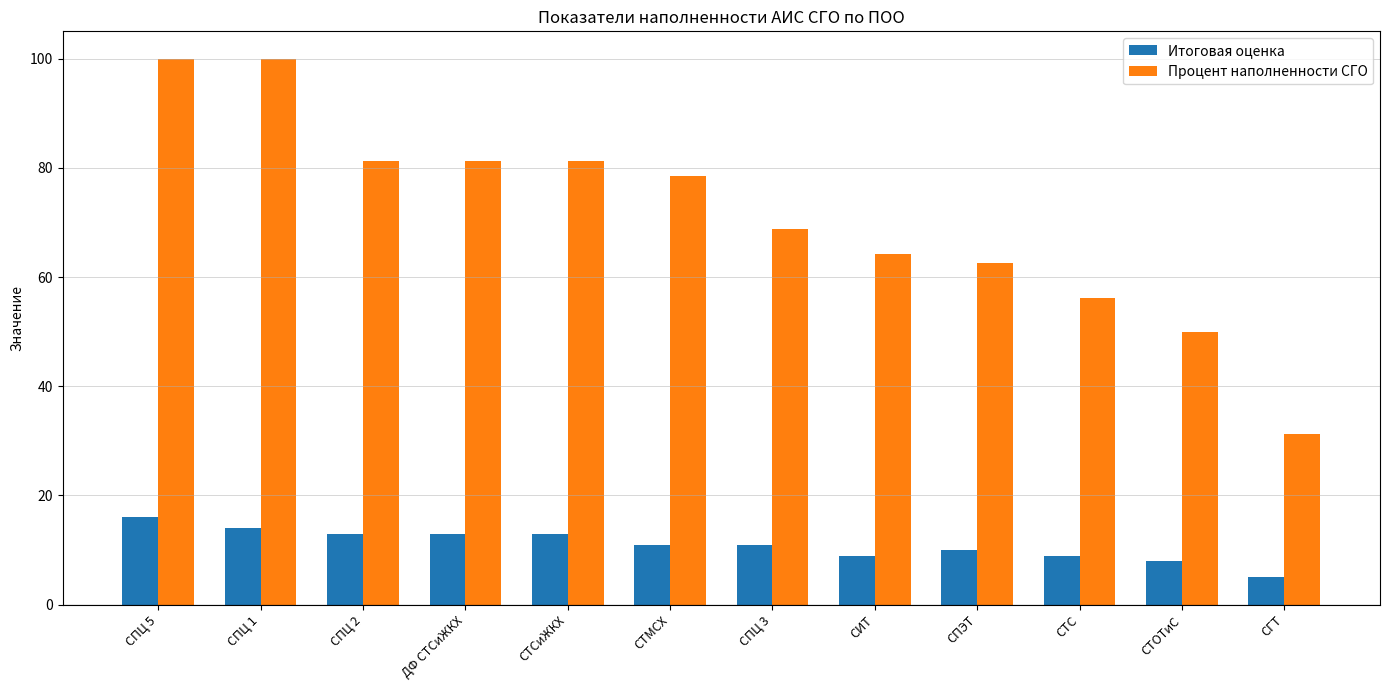

Which series changed the most between СПЦ 5 and СИТ?

Процент наполненности СГО